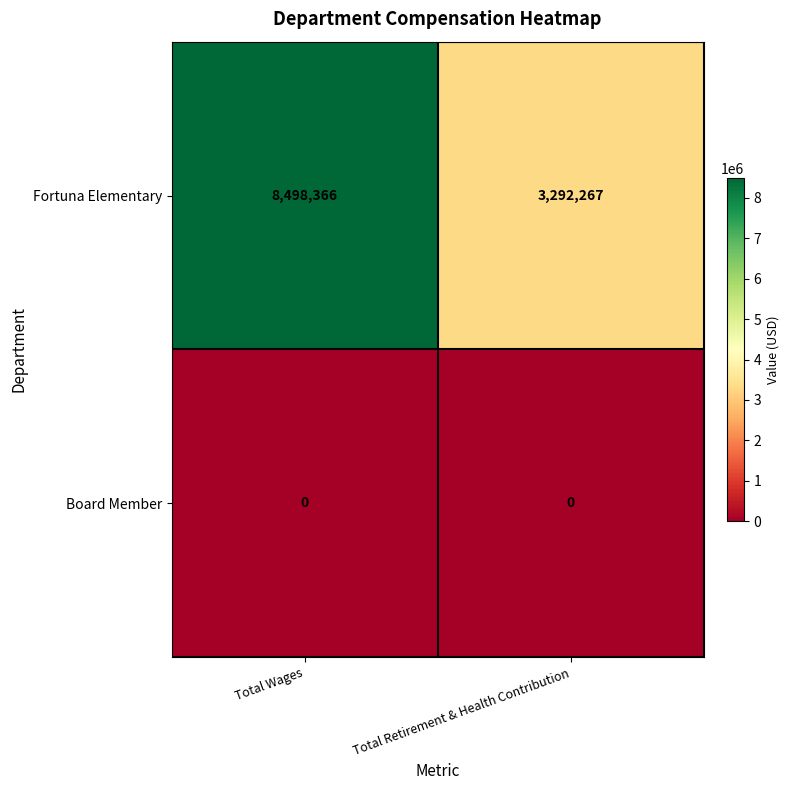

Rank the series by their average value, from highest to lowest.

Fortuna Elementary, Board Member